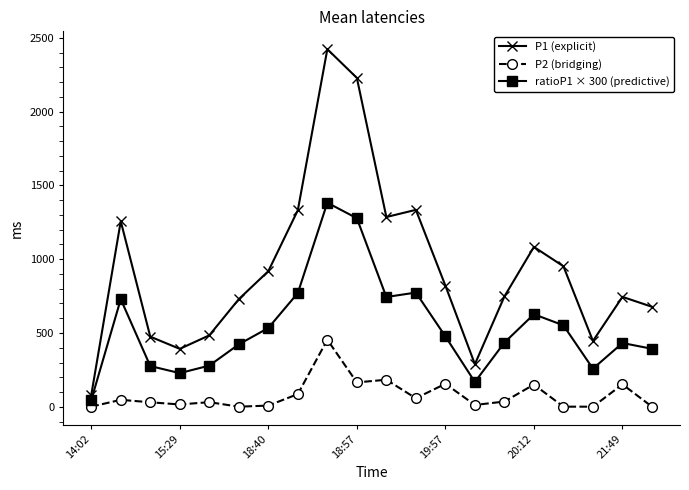

Does the chart have visible grid lines?

No